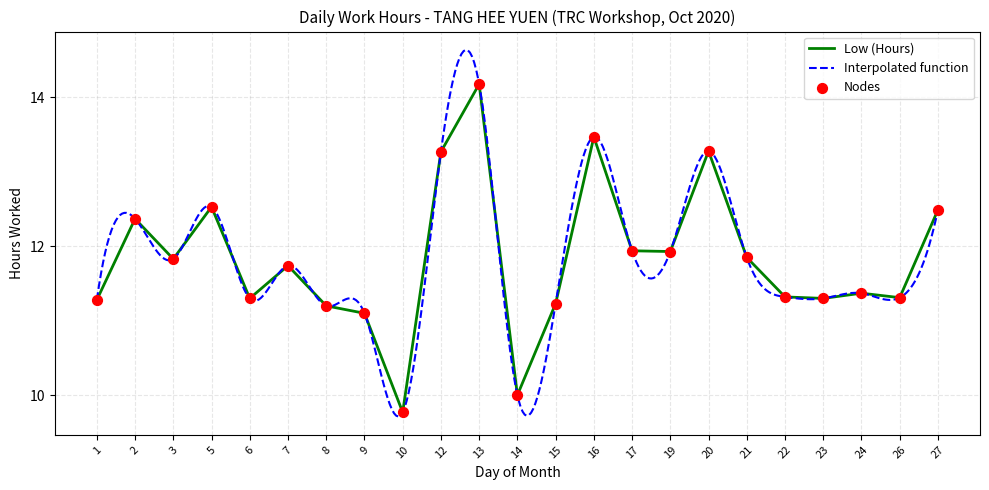

Approximately how many times larger is the value at 16 compared to 17?

1.1